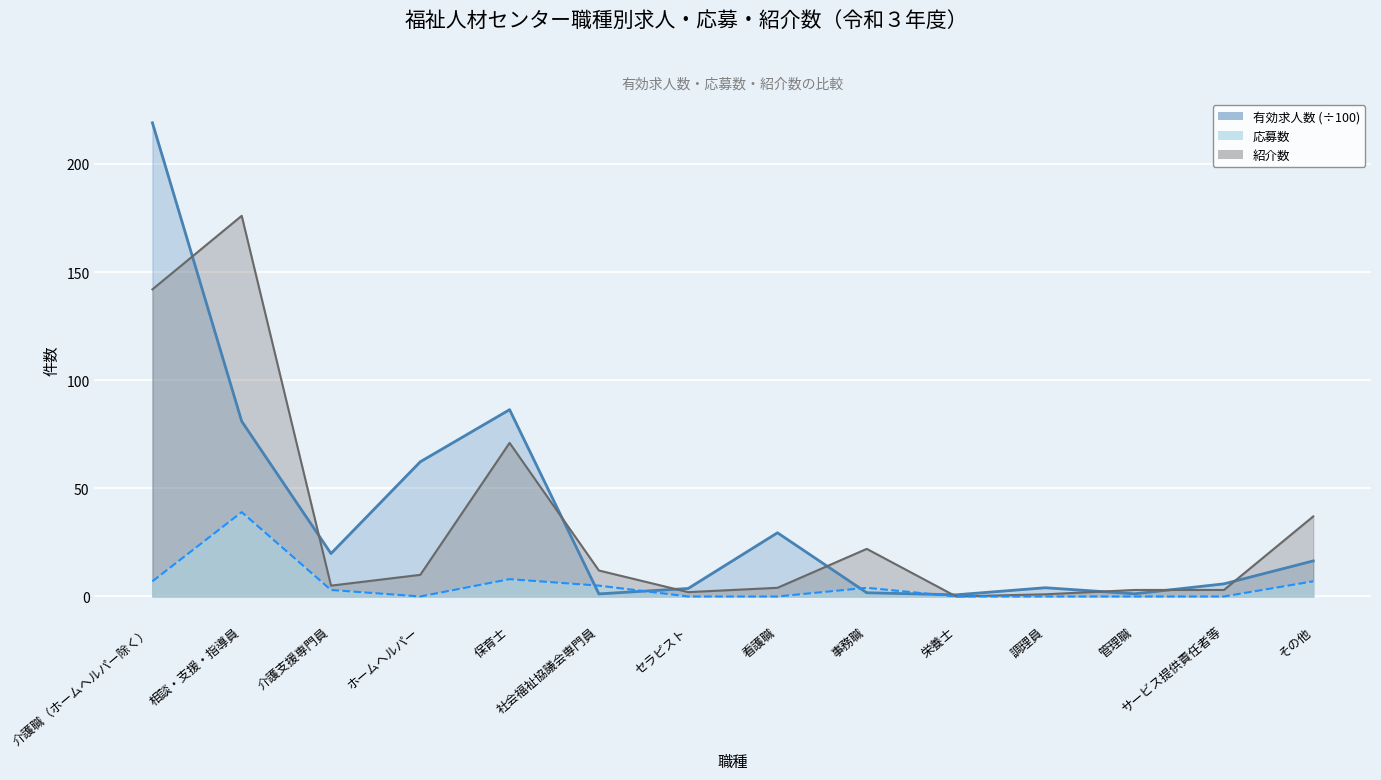

What is the highest value of the 有効求人数 series?

219.0